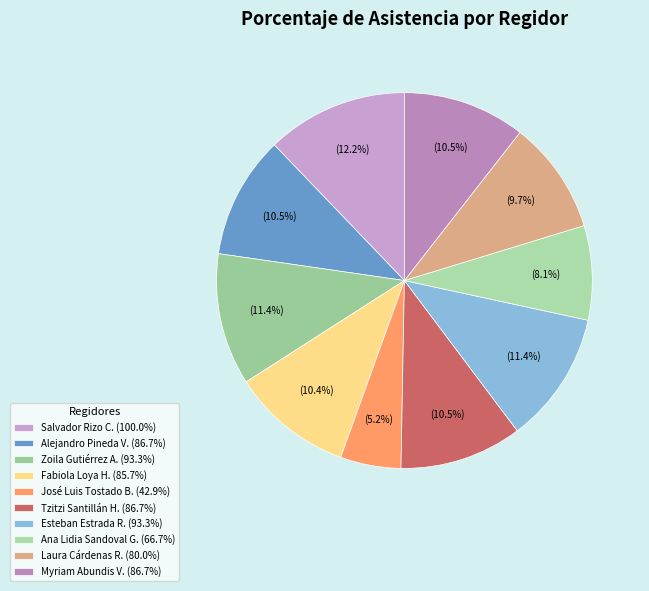

How many slices are in this pie chart?

10